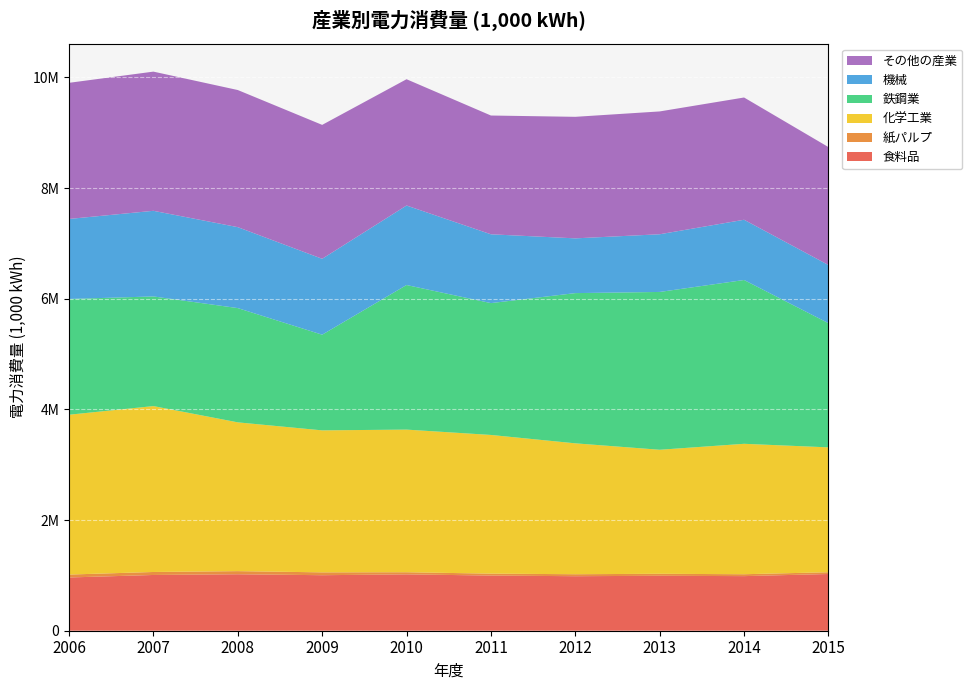

Reading left to right, extract all data points from this chart.

食料品: 2006=962328	2007=1007696	2008=1020694	2009=1003462	2010=1018718	2011=996907	2012=985347	2013=992937	2014=986813	2015=1025189
紙パルプ: 2006=52798	2007=53953	2008=56282	2009=51359	2010=38213	2011=34913	2012=35867	2013=36127	2014=34360	2015=32036
化学工業: 2006=2889042	2007=2998755	2008=2689411	2009=2566703	2010=2578369	2011=2506855	2012=2365896	2013=2241883	2014=2357458	2015=2257165
鉄鋼業: 2006=2092318	2007=1981863	2008=2065009	2009=1729266	2010=2613394	2011=2383042	2012=2715175	2013=2852370	2014=2960688	2015=2244540
機械: 2006=1446147	2007=1547763	2008=1463117	2009=1371730	2010=1436918	2011=1243668	2012=989683	2013=1042758	2014=1088909	2015=1051194
その他の産業: 2006=2460700	2007=2515698	2008=2478483	2009=2420570	2010=2282624	2011=2146899	2012=2196815	2013=2220120	2014=2209805	2015=2131509